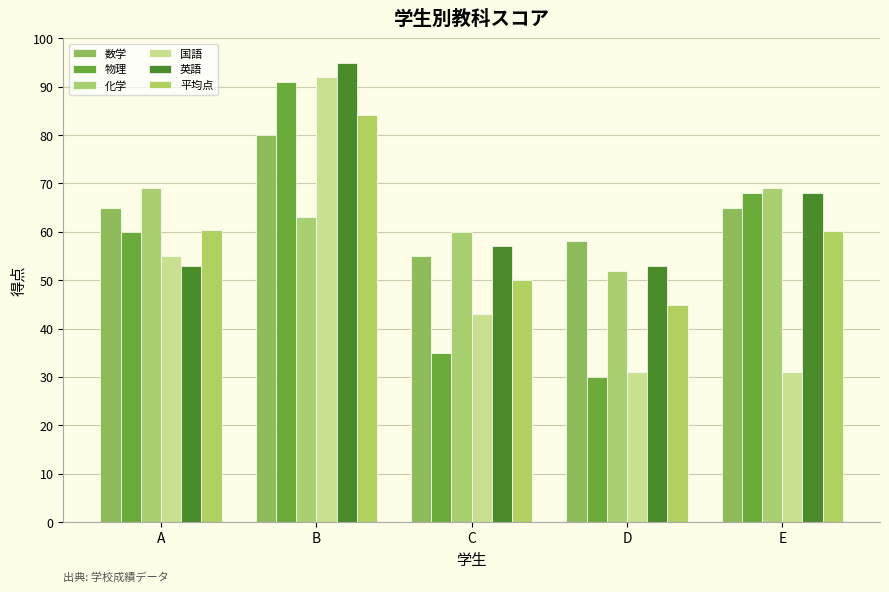

The 国語 series shows 31.0 at E. True or false?

True